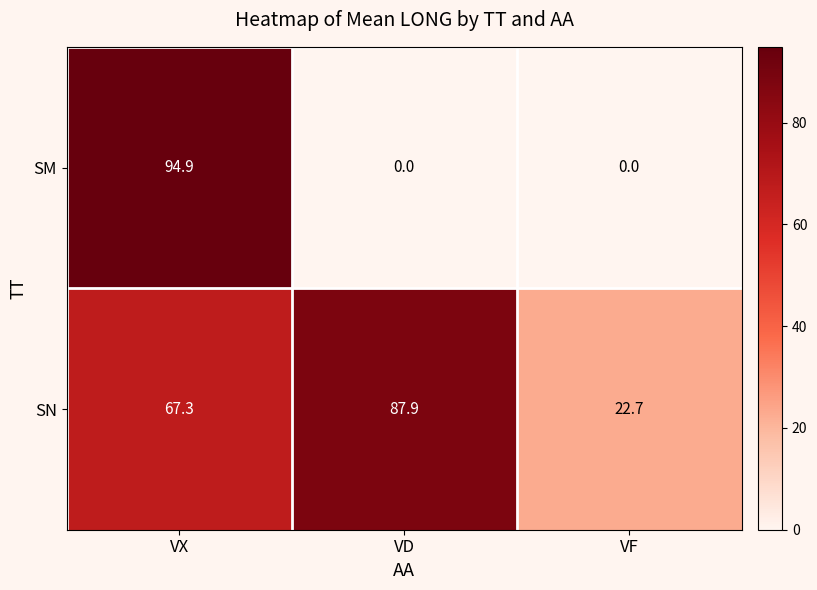

Reading right to left, transcribe all the data shown in this chart.

SM: VF=0.0	VD=0.0	VX=94.9
SN: VF=22.7	VD=87.9	VX=67.3